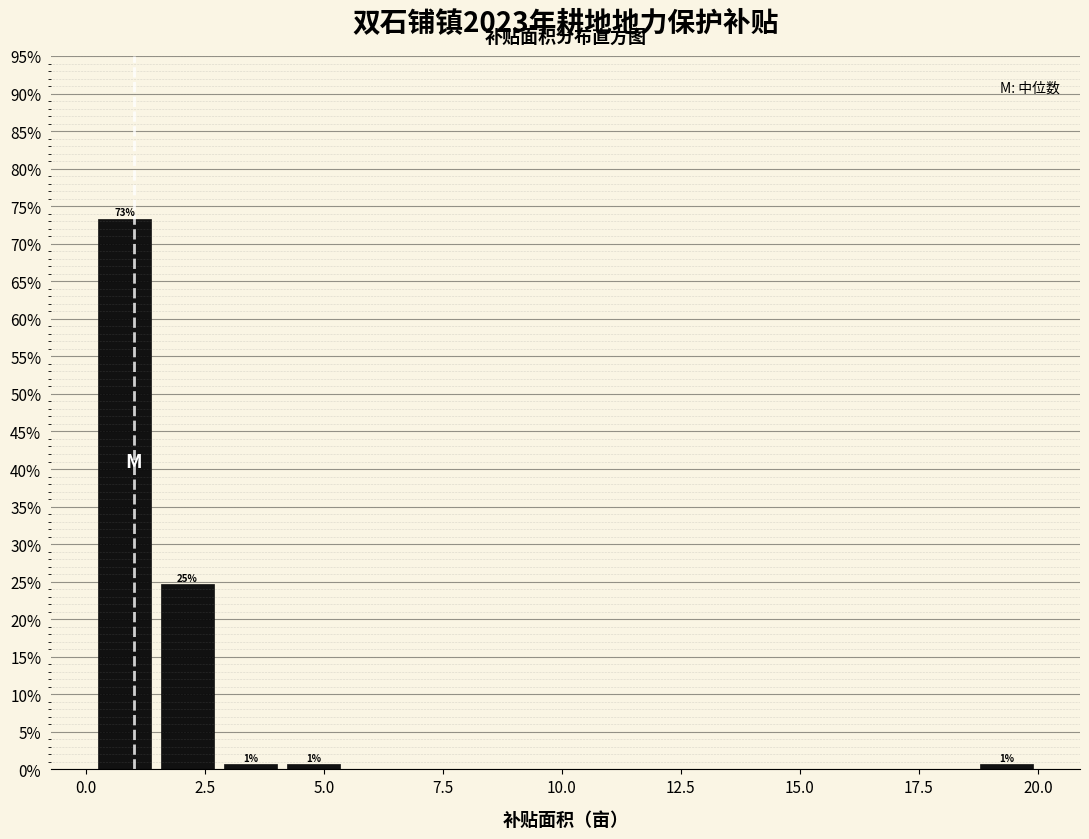

Around what value on the x-axis is the tallest bar? Give the approximate position of its centre, as read against the axis.

1.0